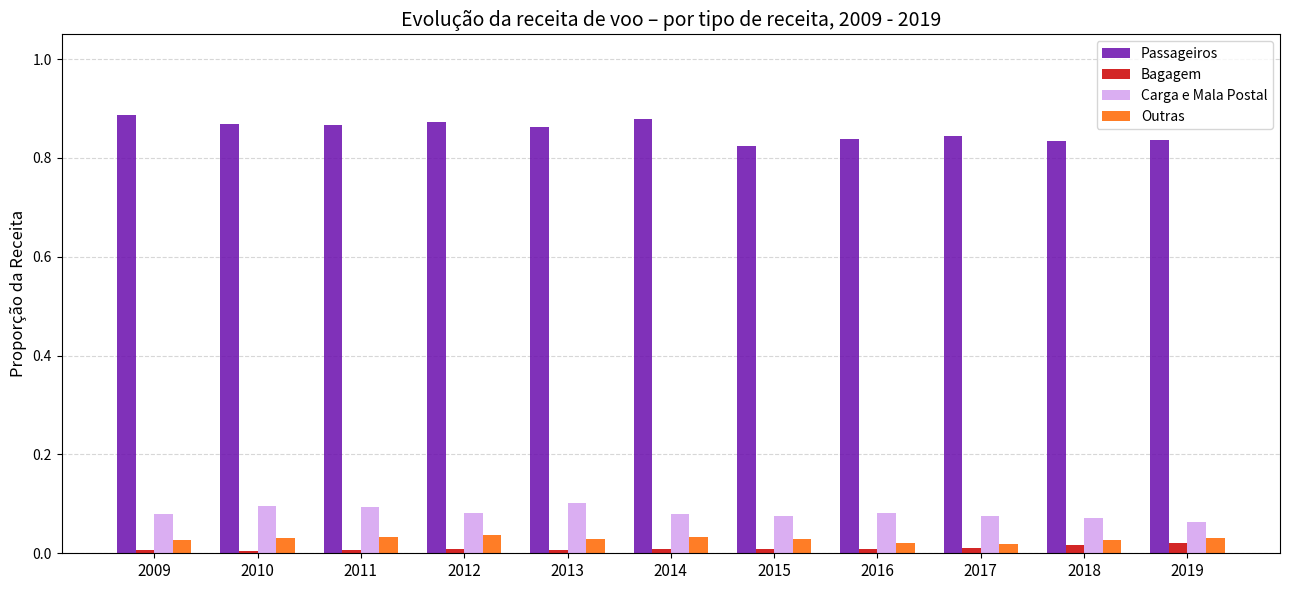

The Outras series shows 0.0 at 2013. True or false?

True